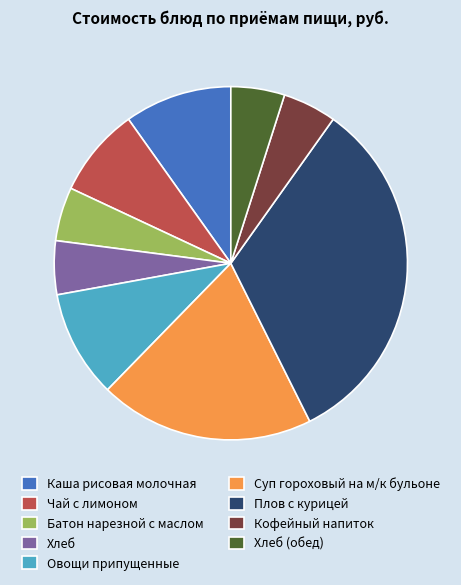

Approximately how many times larger is the value at Овощи припущенные compared to Плов с курицей?

0.3